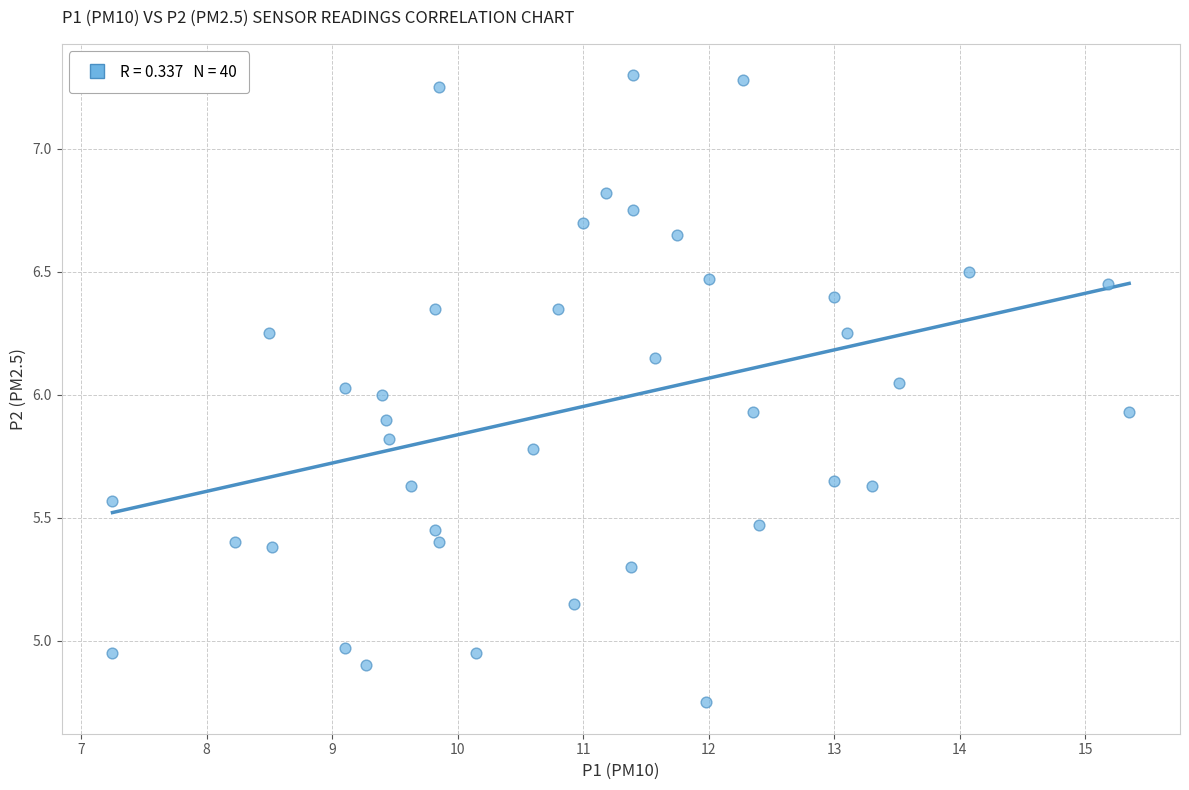

What is the range of X values (max minus min)?

8.1